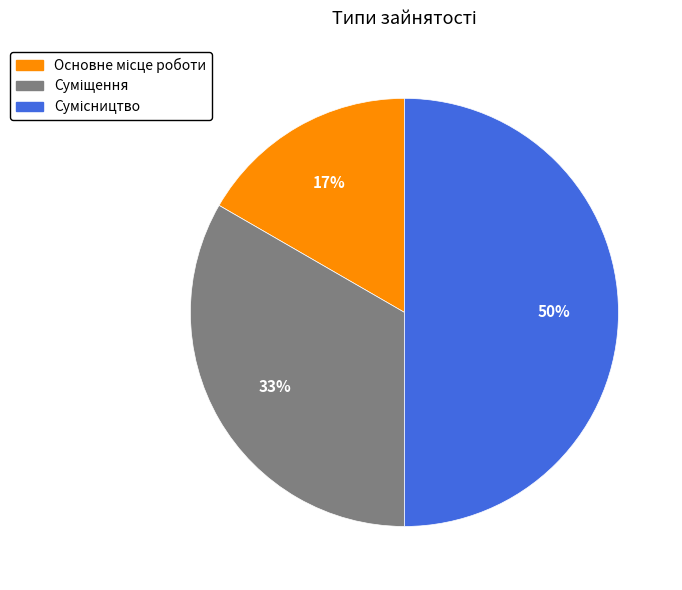

To the nearest percent, what is the difference between the largest and smallest slice percentages?

33%